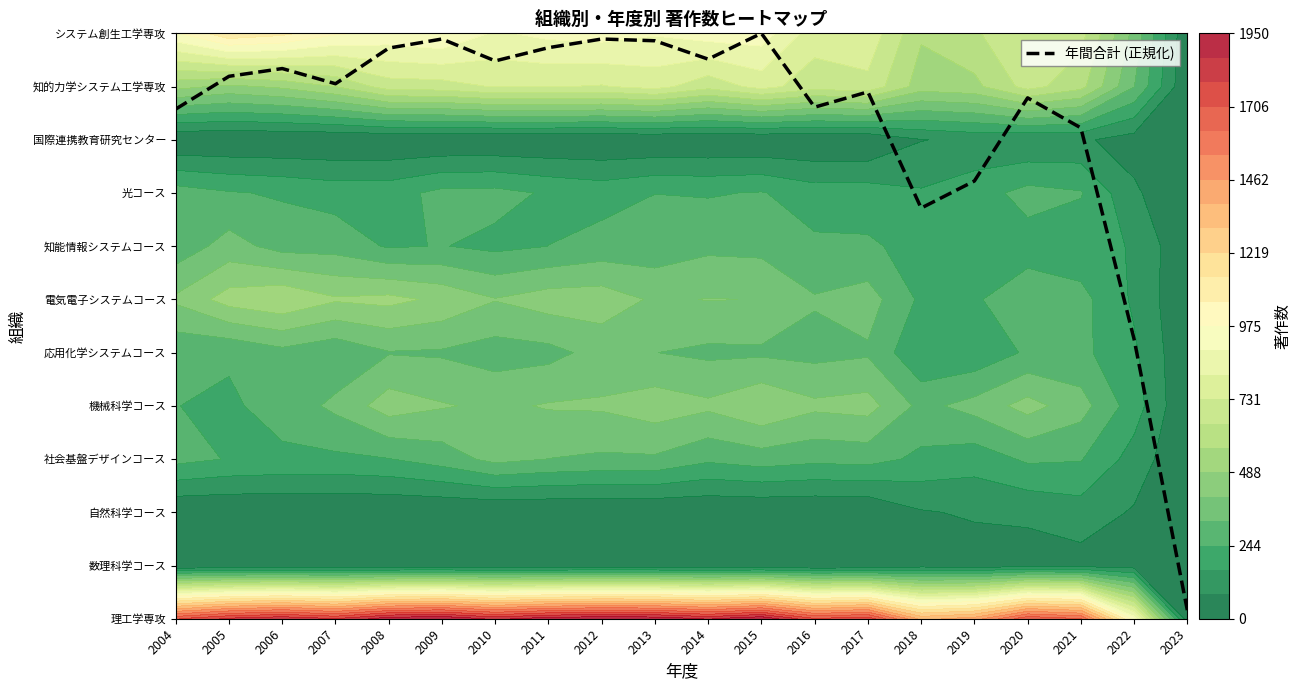

Count the number of categories in the chart.

20